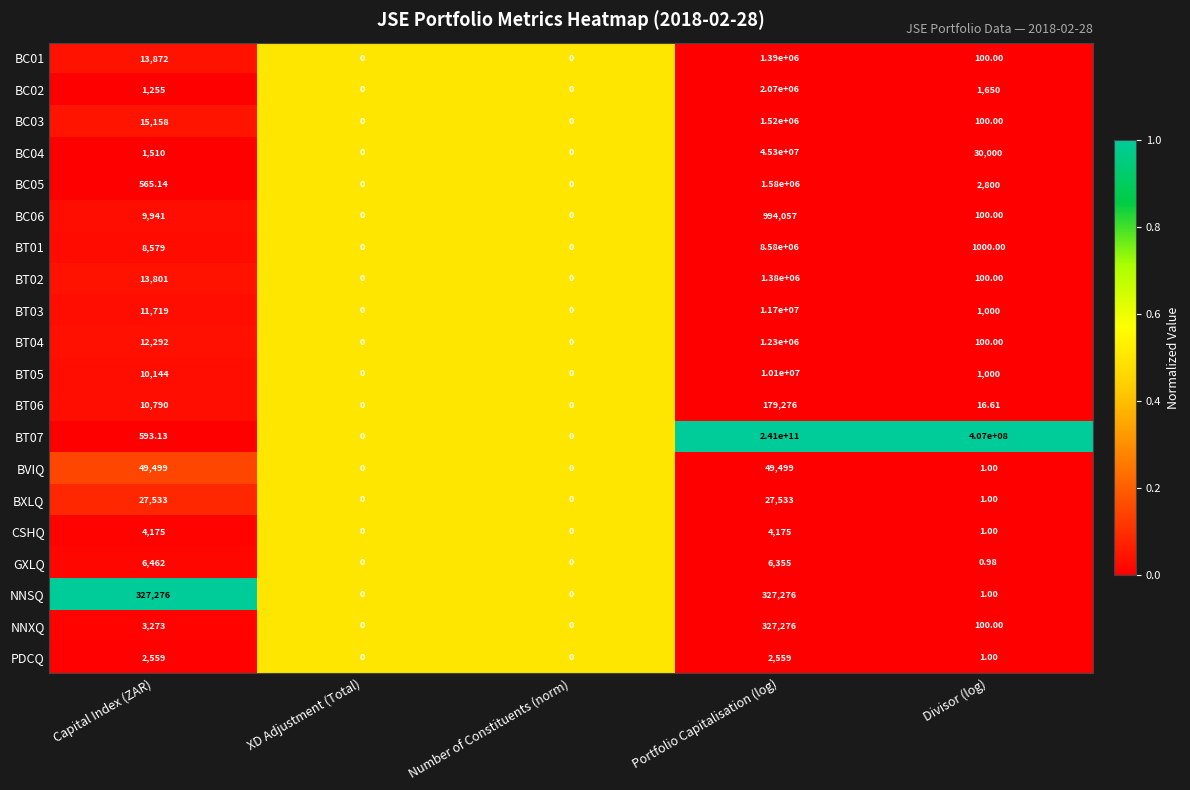

At which category is the sum across all series the highest?

Portfolio Capitalisation (log)